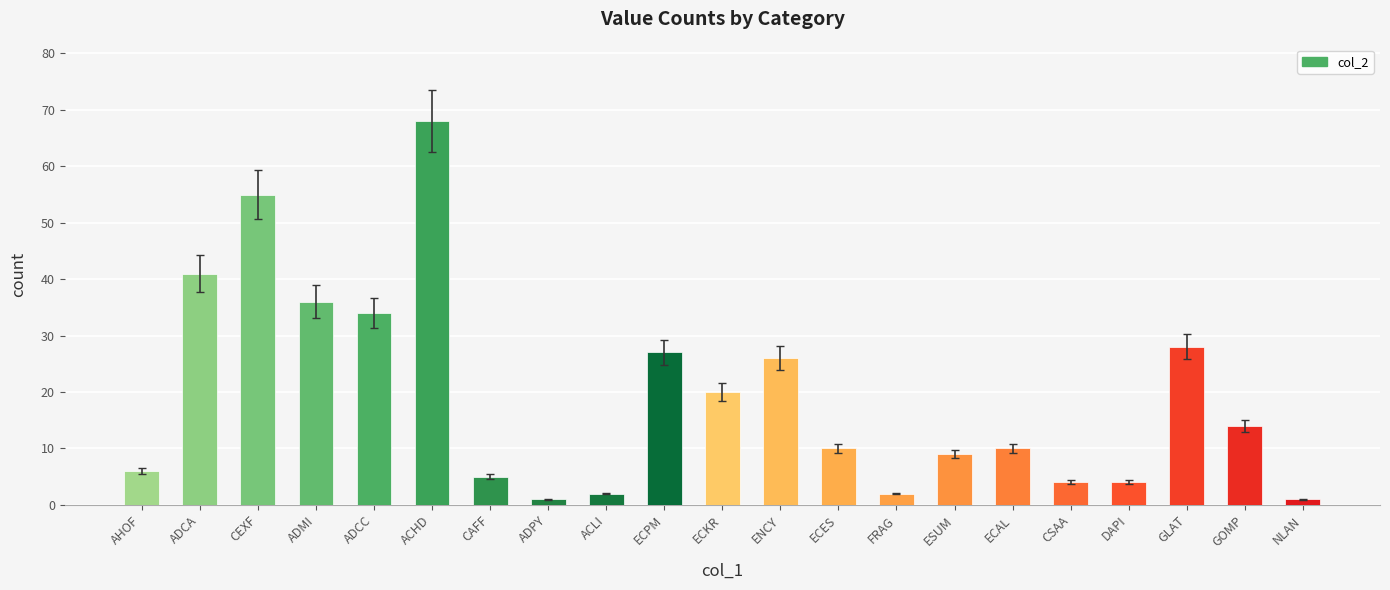

The chart shows a value of 82 at CEXF. True or false?

False